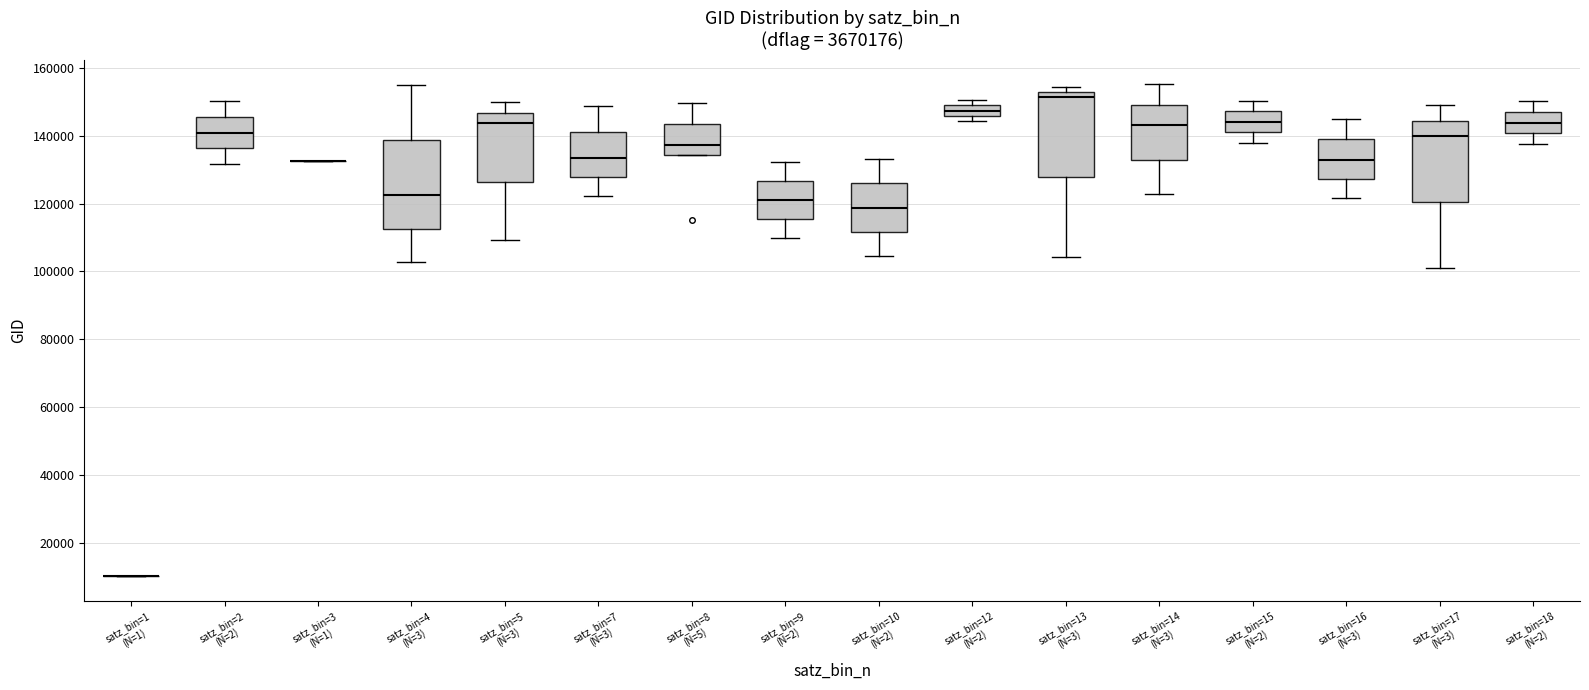

Reading left to right, transcribe this box plot: for each box, give where its median line is, the range the box spans, and where its two whiskers end, as read against the y-axis. The values are not printed on the chart, so give them approximately, as read against the axis.

satz_bin=1 (N=1): box collapsed to a line at 10000, whiskers 10000 to 10000
satz_bin=2 (N=2): median 140000, box 136000 to 146000, whiskers 132000 to 150000
satz_bin=3 (N=1): box collapsed to a line at 132000, whiskers 132000 to 132000
satz_bin=4 (N=3): median 122000, box 112000 to 138000, whiskers 102000 to 154000
satz_bin=5 (N=3): median 144000, box 126000 to 146000, whiskers 110000 to 150000
satz_bin=7 (N=3): median 134000, box 128000 to 142000, whiskers 122000 to 148000
satz_bin=8 (N=5): median 138000, box 134000 to 144000, whiskers 134000 to 150000
satz_bin=9 (N=2): median 122000, box 116000 to 126000, whiskers 110000 to 132000
satz_bin=10 (N=2): median 118000, box 112000 to 126000, whiskers 104000 to 134000
satz_bin=12 (N=2): median 148000 (inside the box), box 146000 to 148000, whiskers 144000 to 150000
satz_bin=13 (N=3): median 152000 (just below the box's upper edge), box 128000 to 152000, whiskers 104000 to 154000
satz_bin=14 (N=3): median 144000, box 132000 to 150000, whiskers 122000 to 156000
satz_bin=15 (N=2): median 144000, box 140000 to 148000, whiskers 138000 to 150000
satz_bin=16 (N=3): median 132000, box 128000 to 138000, whiskers 122000 to 146000
satz_bin=17 (N=3): median 140000, box 120000 to 144000, whiskers 100000 to 150000
satz_bin=18 (N=2): median 144000, box 140000 to 148000, whiskers 138000 to 150000